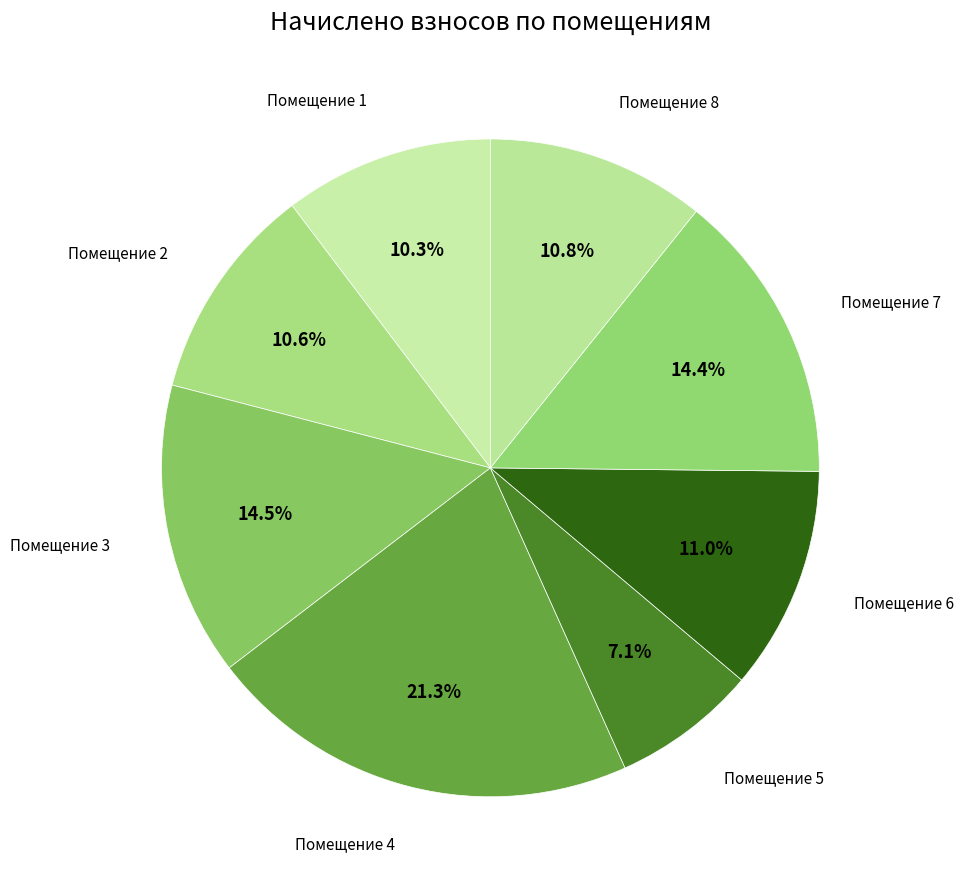

Does Помещение 2 account for over 50% of the chart?

No